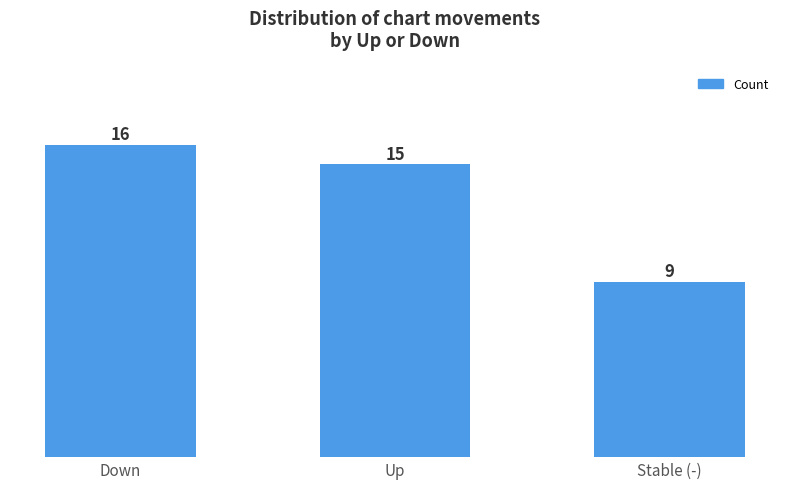

What is the average value?

13